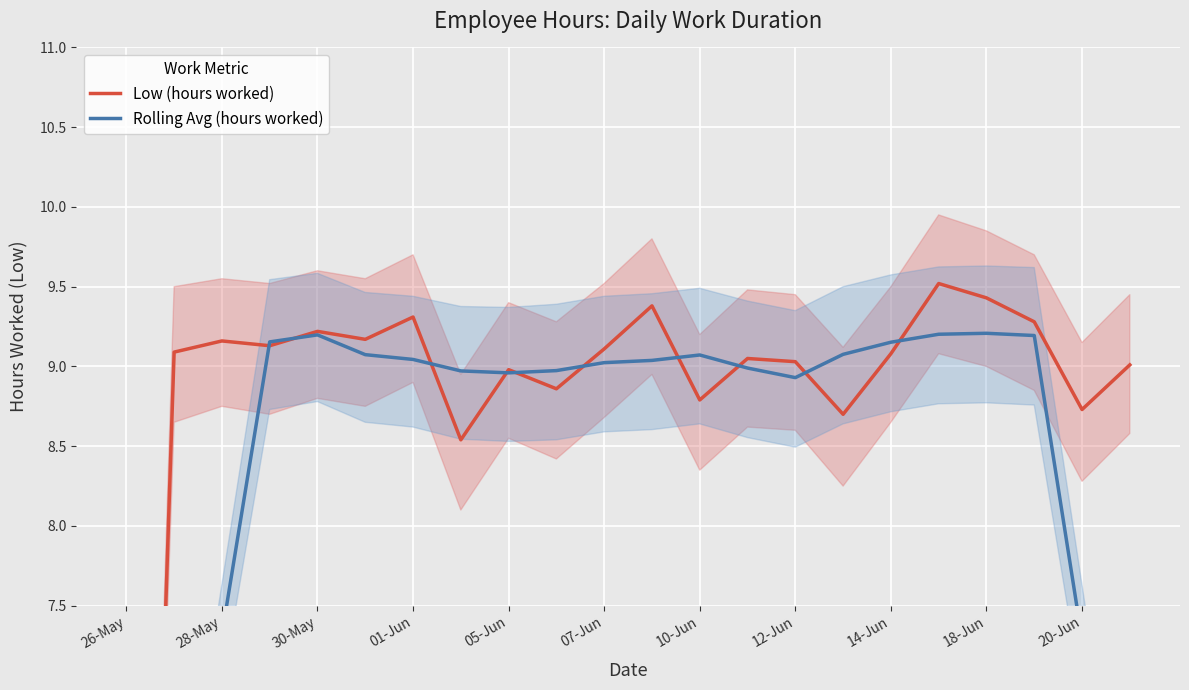

Which series has the largest total across all categories?

Low (hours worked)